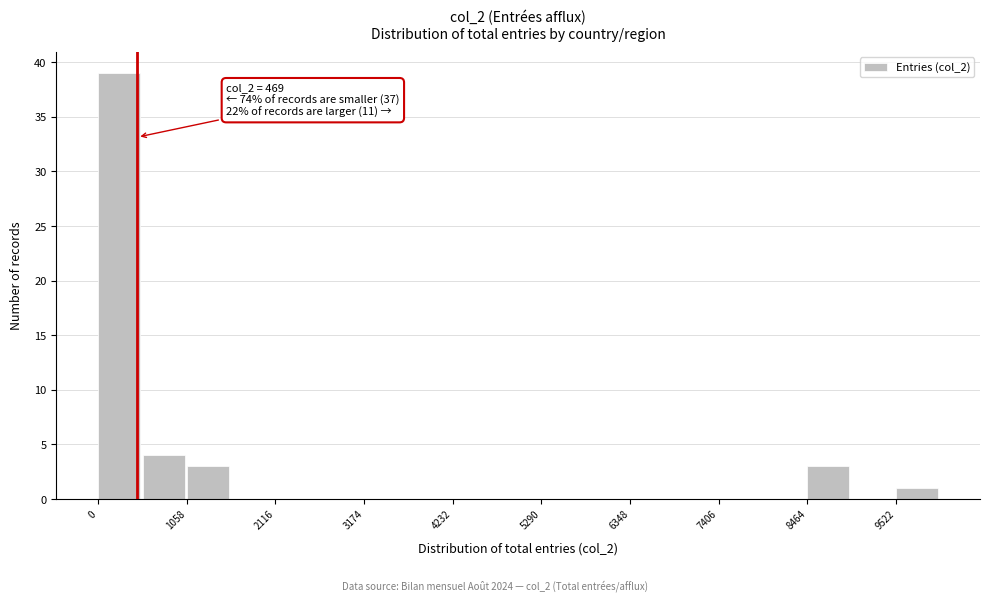

Read against the x-axis, roughly where is the centre of the tallest bar?

200